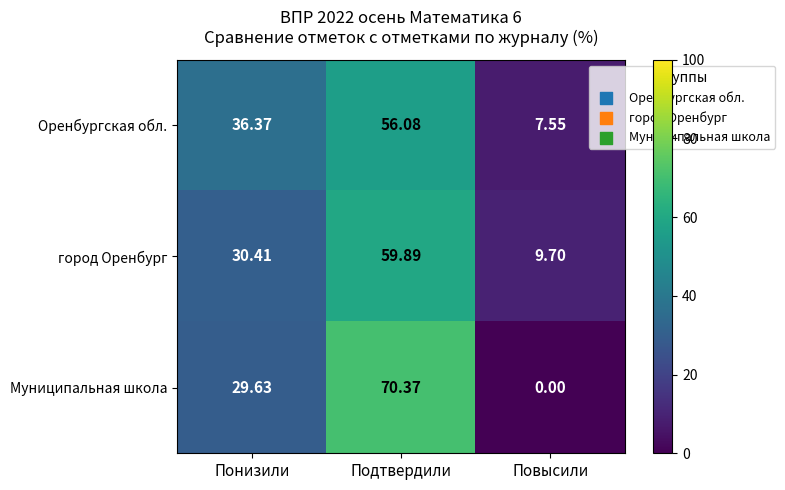

At which label does Муниципальная школа first exceed 29?

Понизили